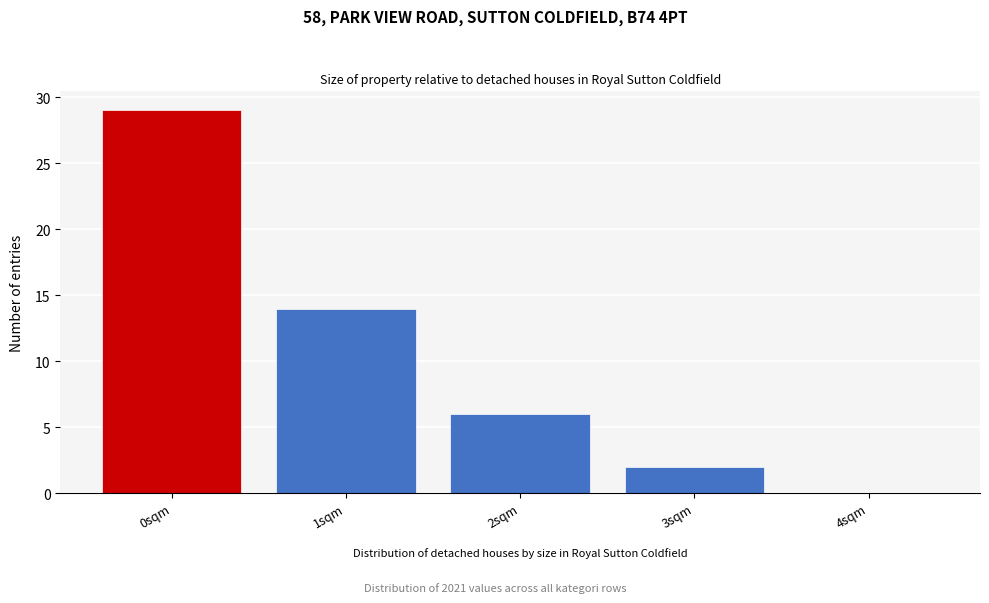

Reading left to right, list every bar in this chart as the range it spans on the x-axis followed by its height. The values are not printed on the chart, so give them approximately, as read against the axis.

-0.5 to 0.5: 29
0.5 to 1.5: 14
1.5 to 2.5: 6
2.5 to 3.5: 2
3.5 to 4.5: 0